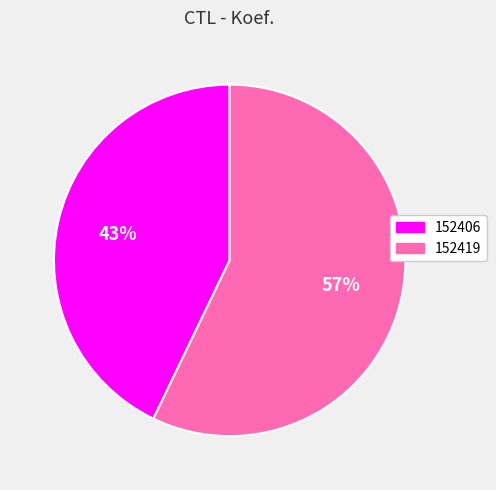

Which has a higher value, 152419 or 152406?

152419